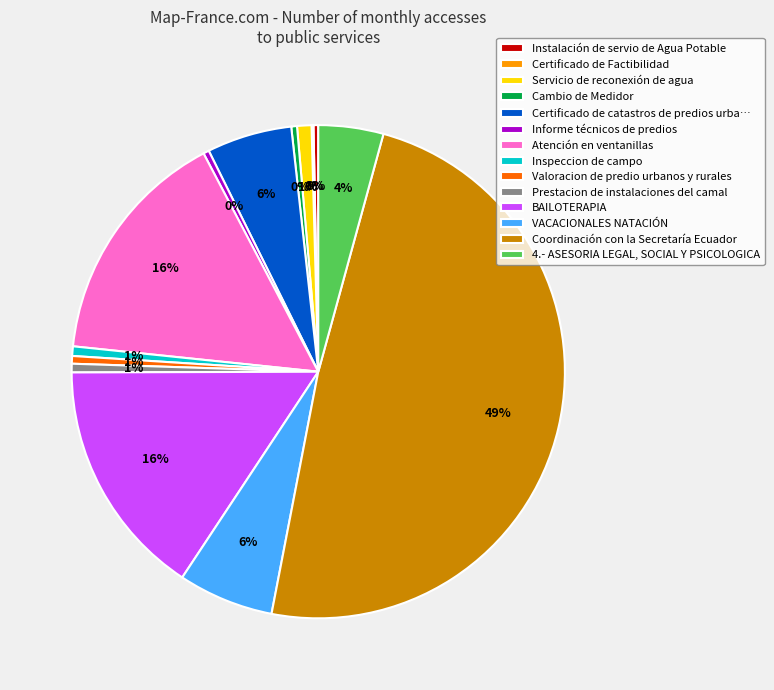

Approximately how many times larger is the value at Coordinación con la Secretaría Ecuador compared to Atención en ventanillas?

3.1